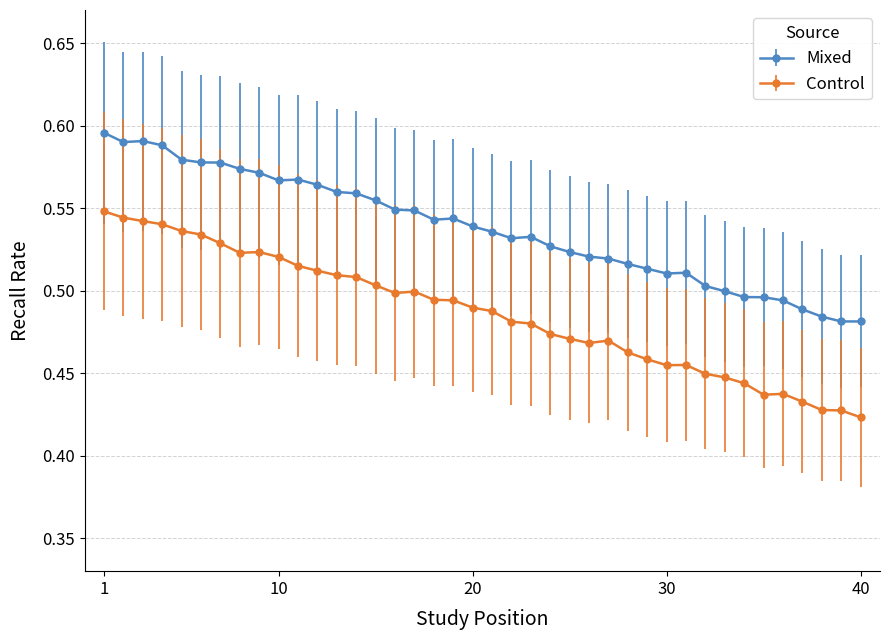

True or false: Control and Mixed cross at least once.

False